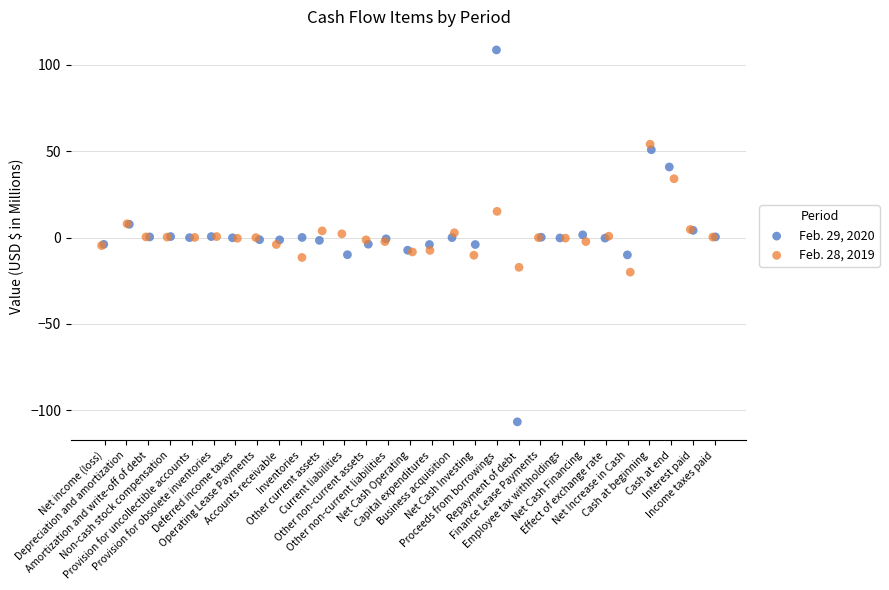

Which series has the widest spread of Y values?

Feb. 29, 2020